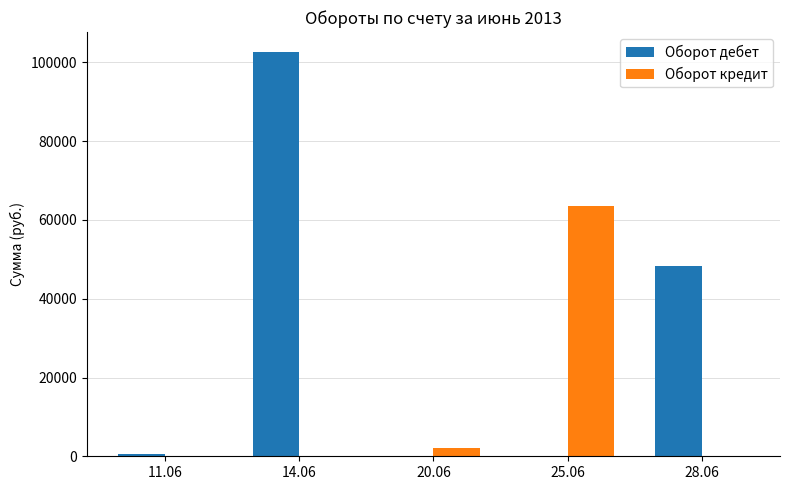

Reading right to left, what are all the values shown in this chart?

Оборот дебет: 28.06=48378	25.06=0	20.06=0	14.06=102589	11.06=500
Оборот кредит: 28.06=0	25.06=63525	20.06=2100	14.06=0	11.06=0